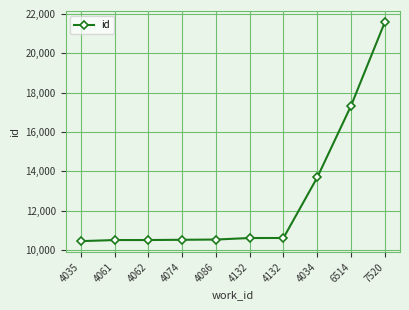

Rank the categories by value from highest to lowest.

7520, 6514, 4034, 4132, 4132, 4086, 4074, 4062, 4061, 4035